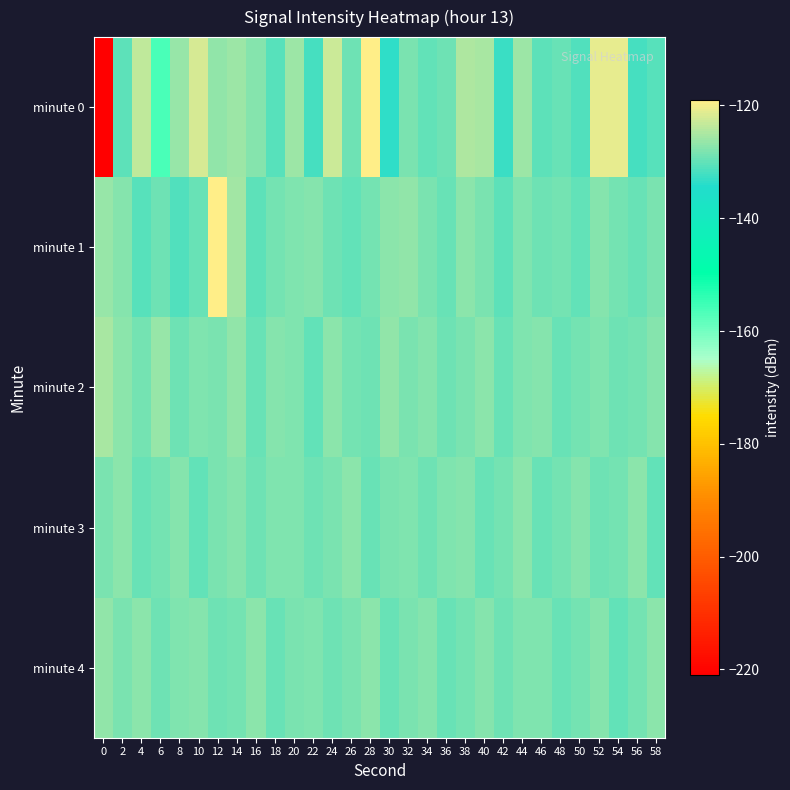

What is the maximum value shown in the chart?

-119.0